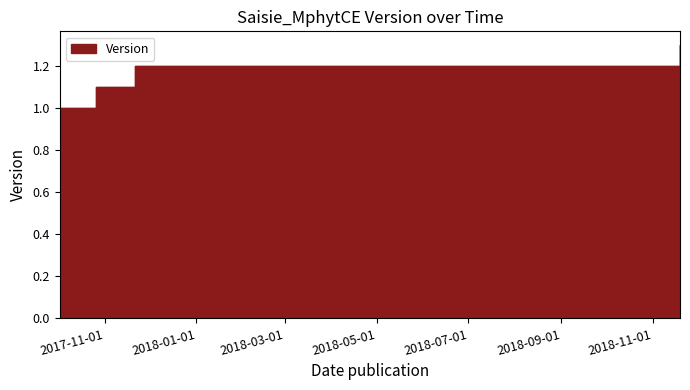

What is the sum of the values at 2017-10-02 and 2017-11-21?

2.2